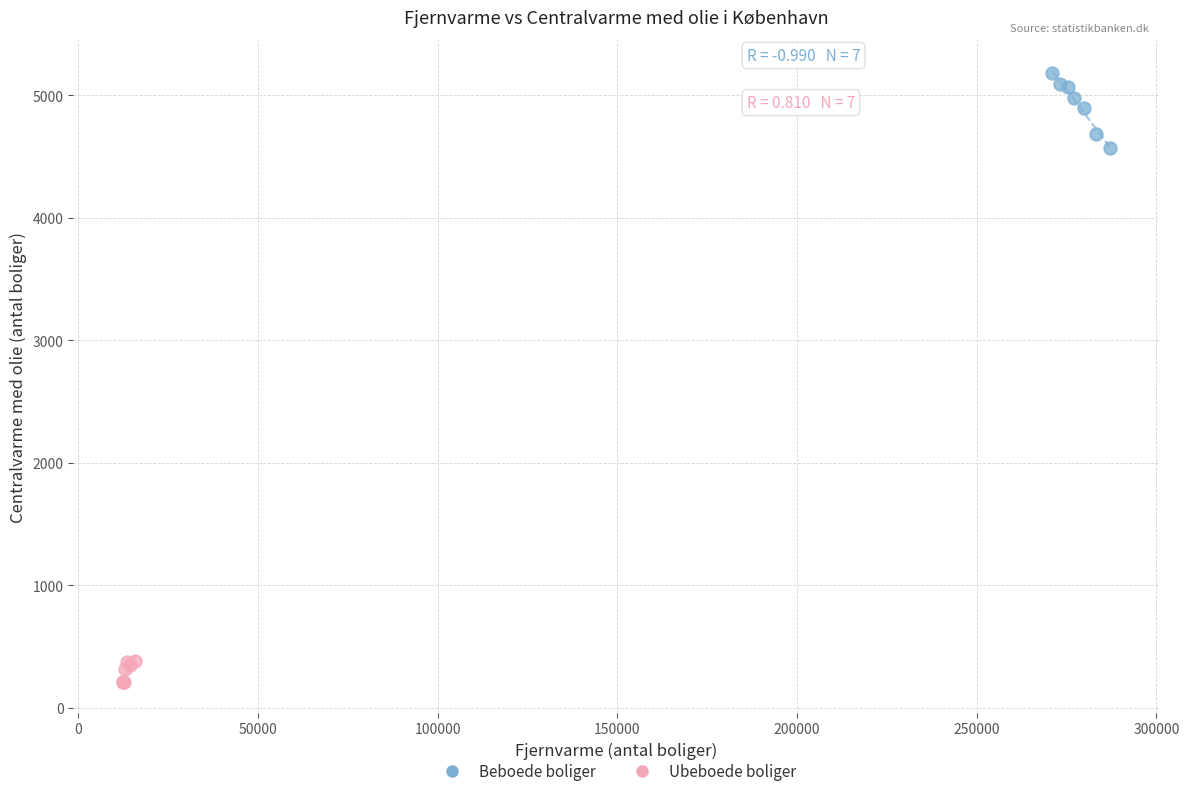

Which series contains the highest Y value?

Beboede boliger